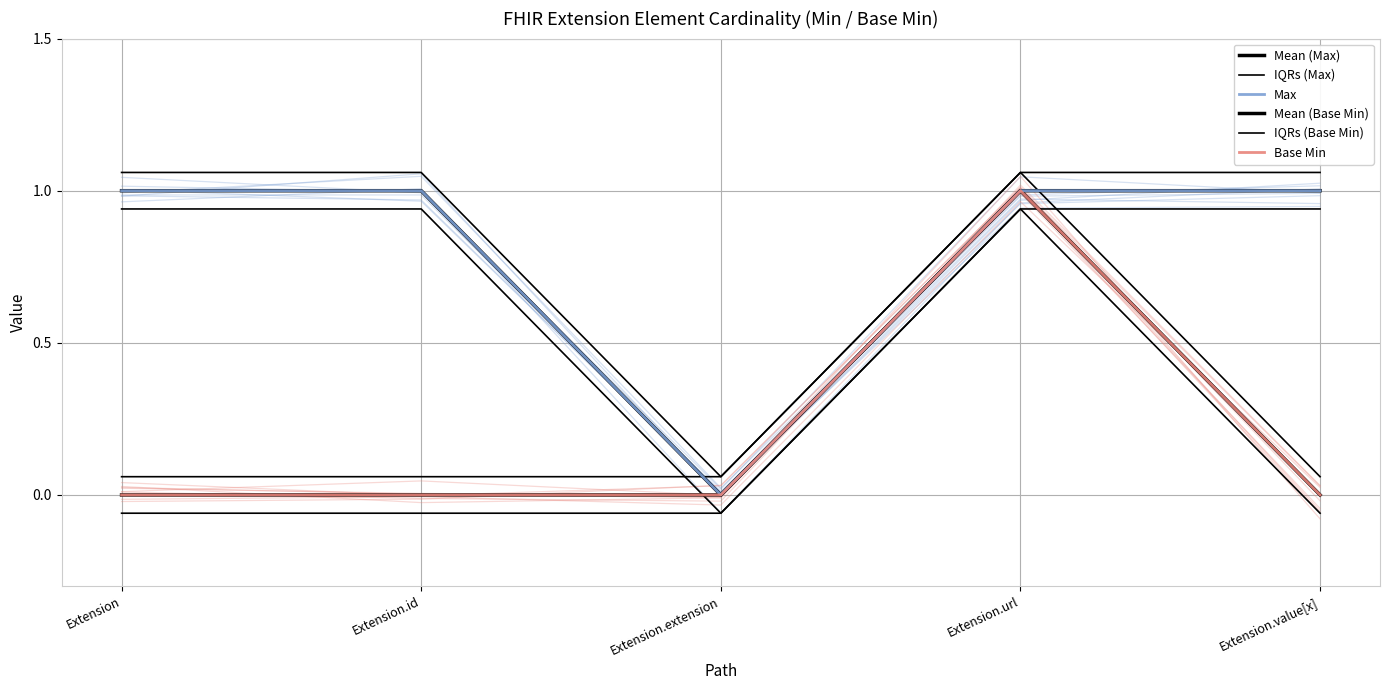

What is the maximum value for Mean (Max)?

1.0